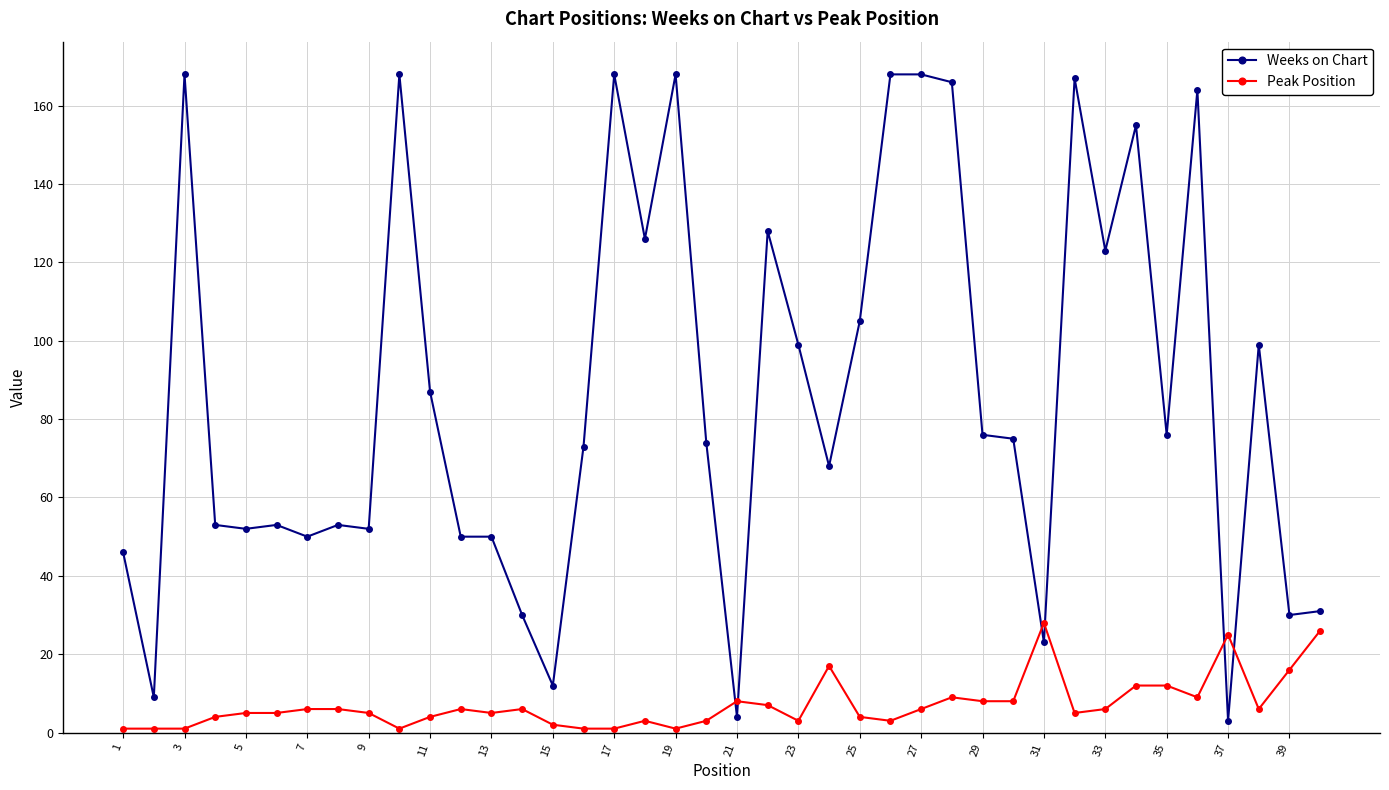

What is the average value of the Peak Position series?

7